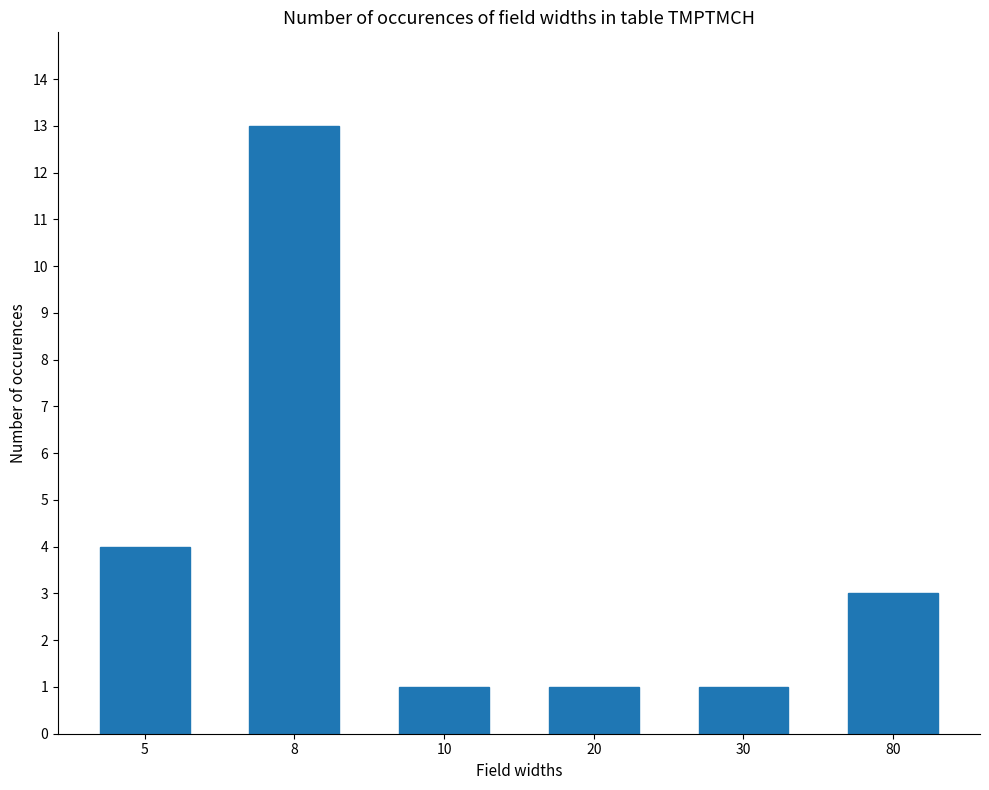

Reading left to right, transcribe all the data shown in this chart.

4	13	1	1	1	3